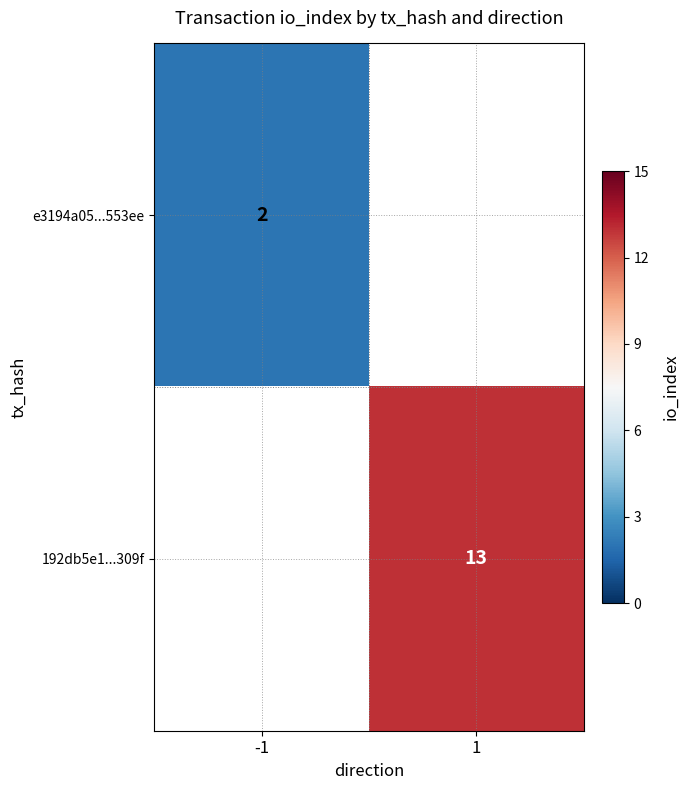

Is it true that e3194a05...553ee equals 2 at -1?

True